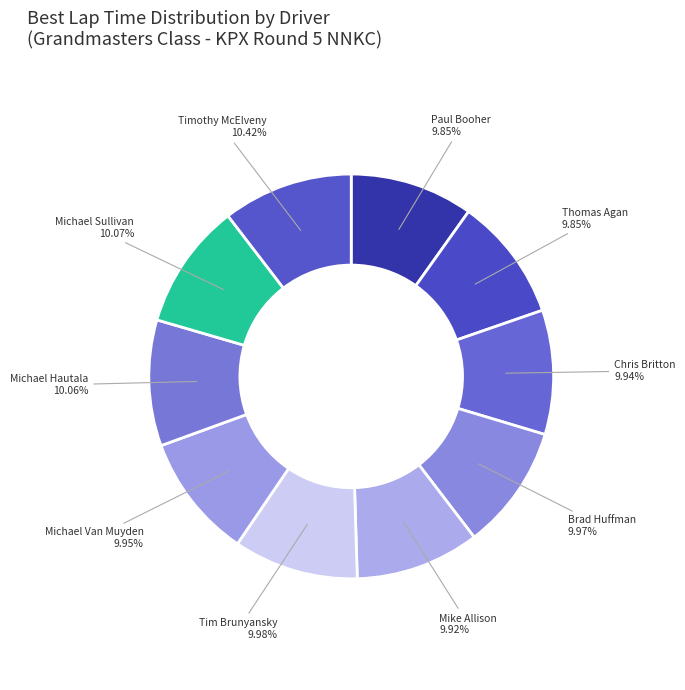

To the nearest percent, what is the difference between the Timothy McElveny and Michael Van Muyden slice percentages?

0%